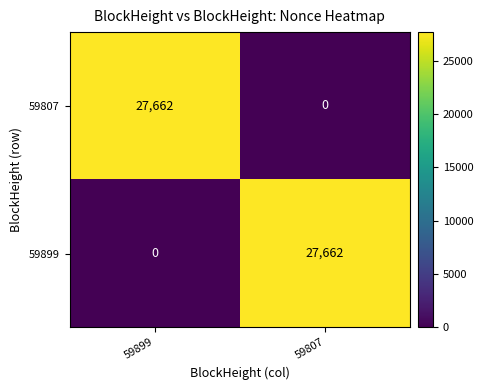

Is the value of 59807 at 59899 greater than the value of 59899 at 59899?

Yes